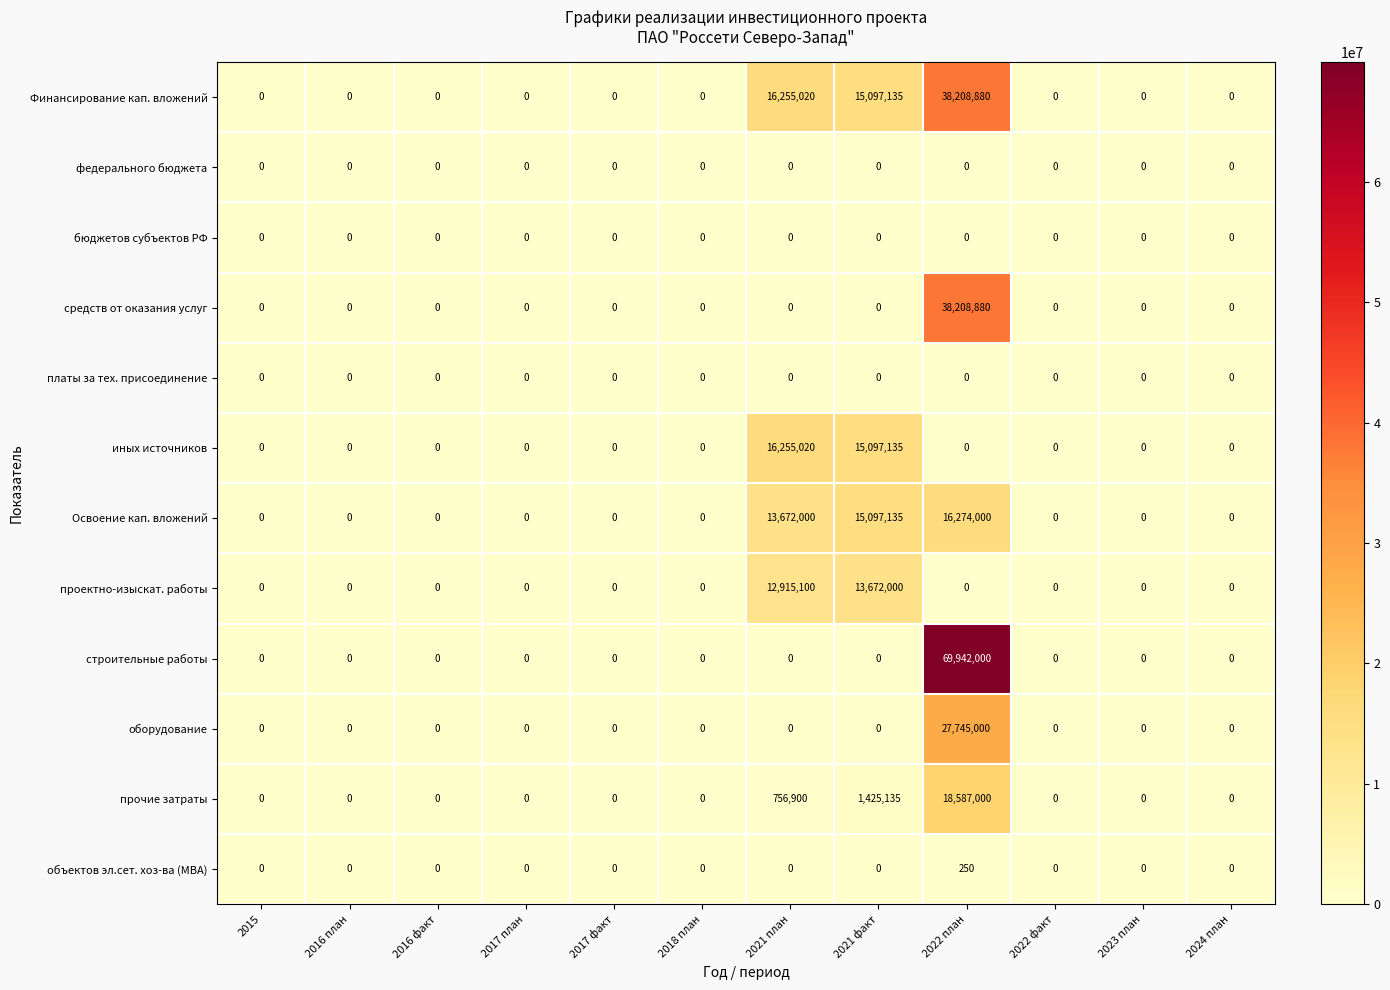

What is the spread (max minus min) of values at 2021 план?

16255020